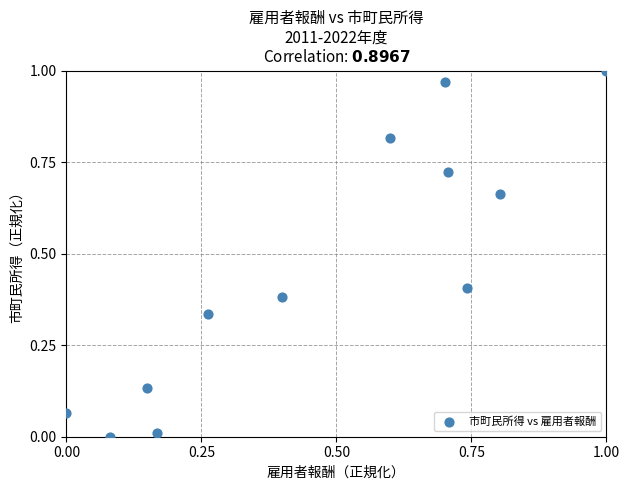

What is the average Y value?

0.5